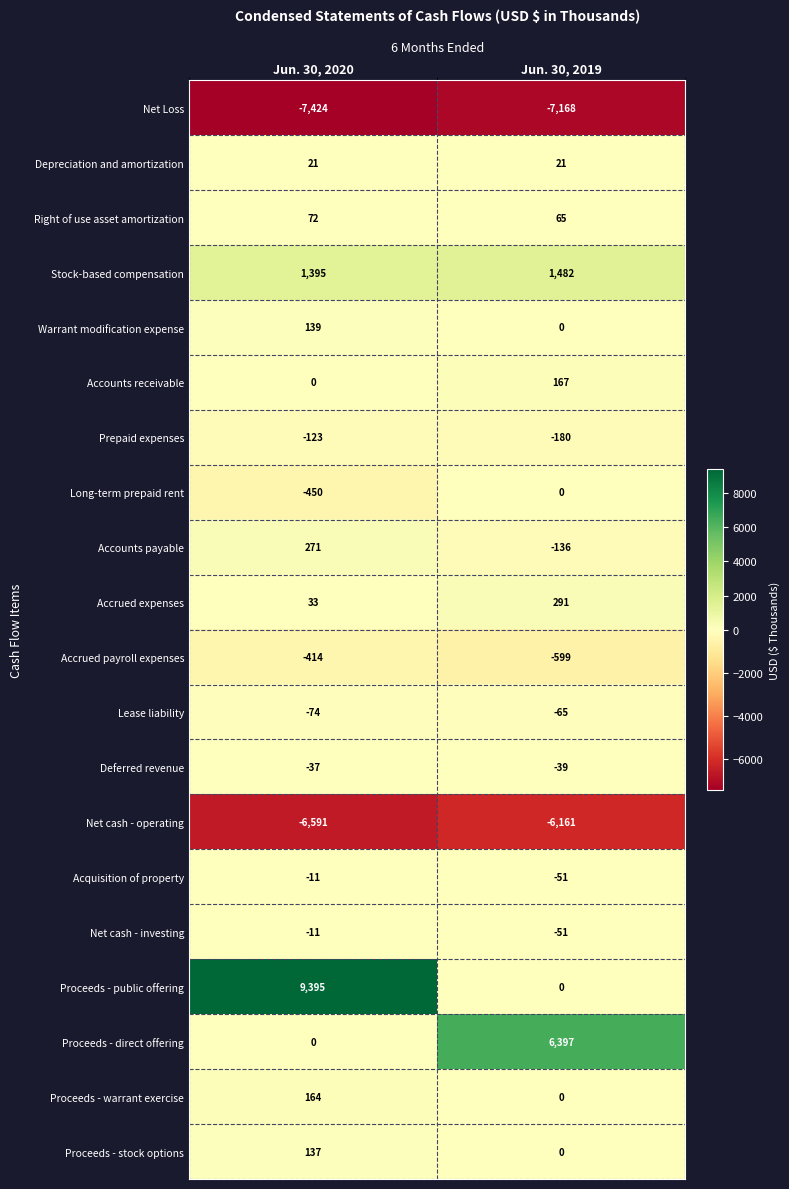

At which category does the chart reach its minimum across all series?

Jun. 30, 2020